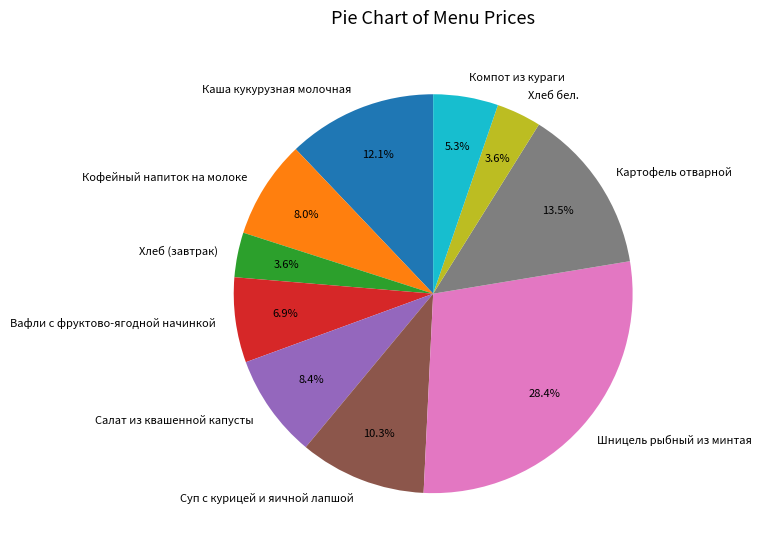

Count the number of slices in the pie.

10